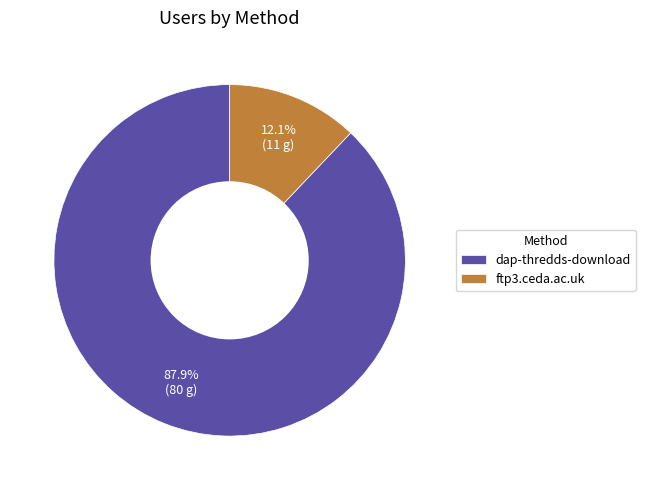

True or false: dap-thredds-download accounts for 79% of the total.

False